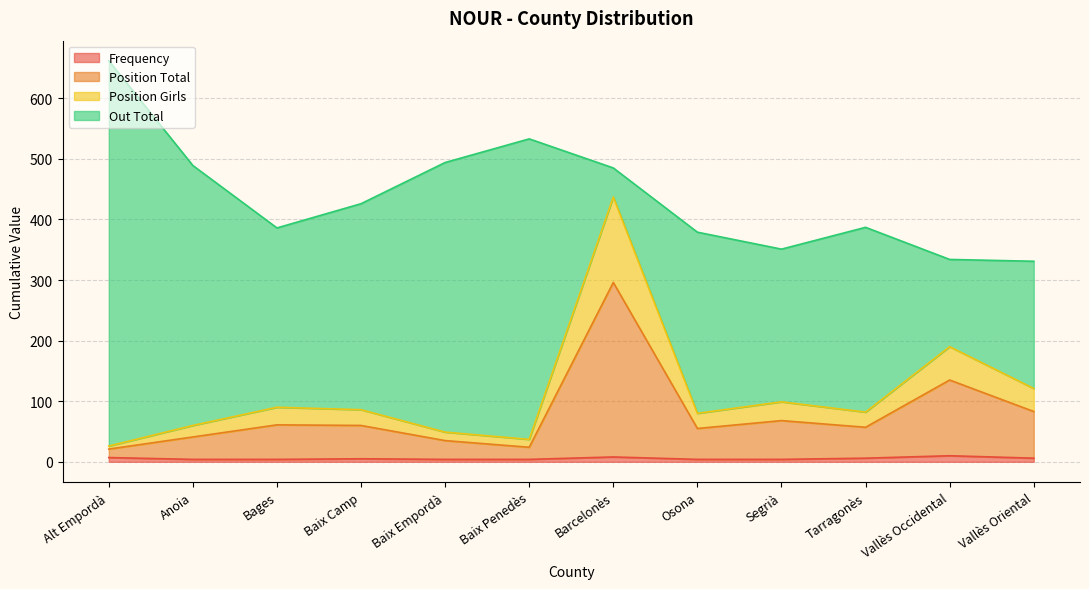

At which category is the sum across all series the highest?

Alt Empordà